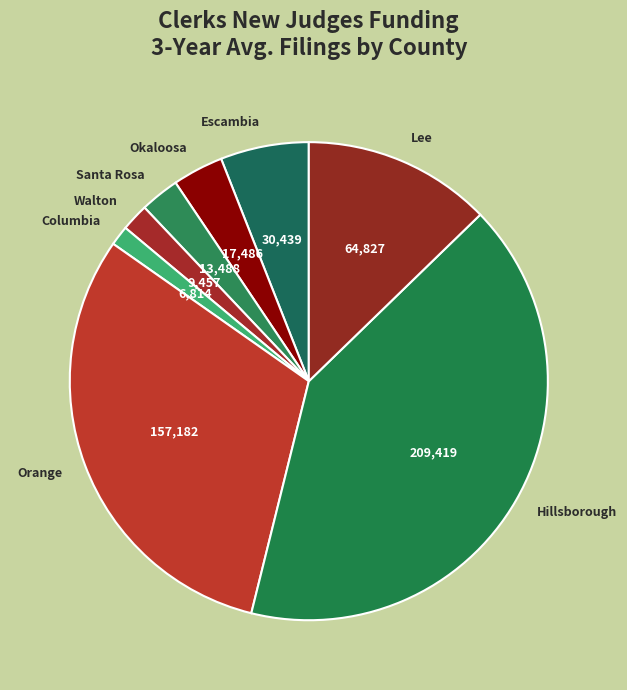

Which has a higher value, Santa Rosa or Okaloosa?

Okaloosa